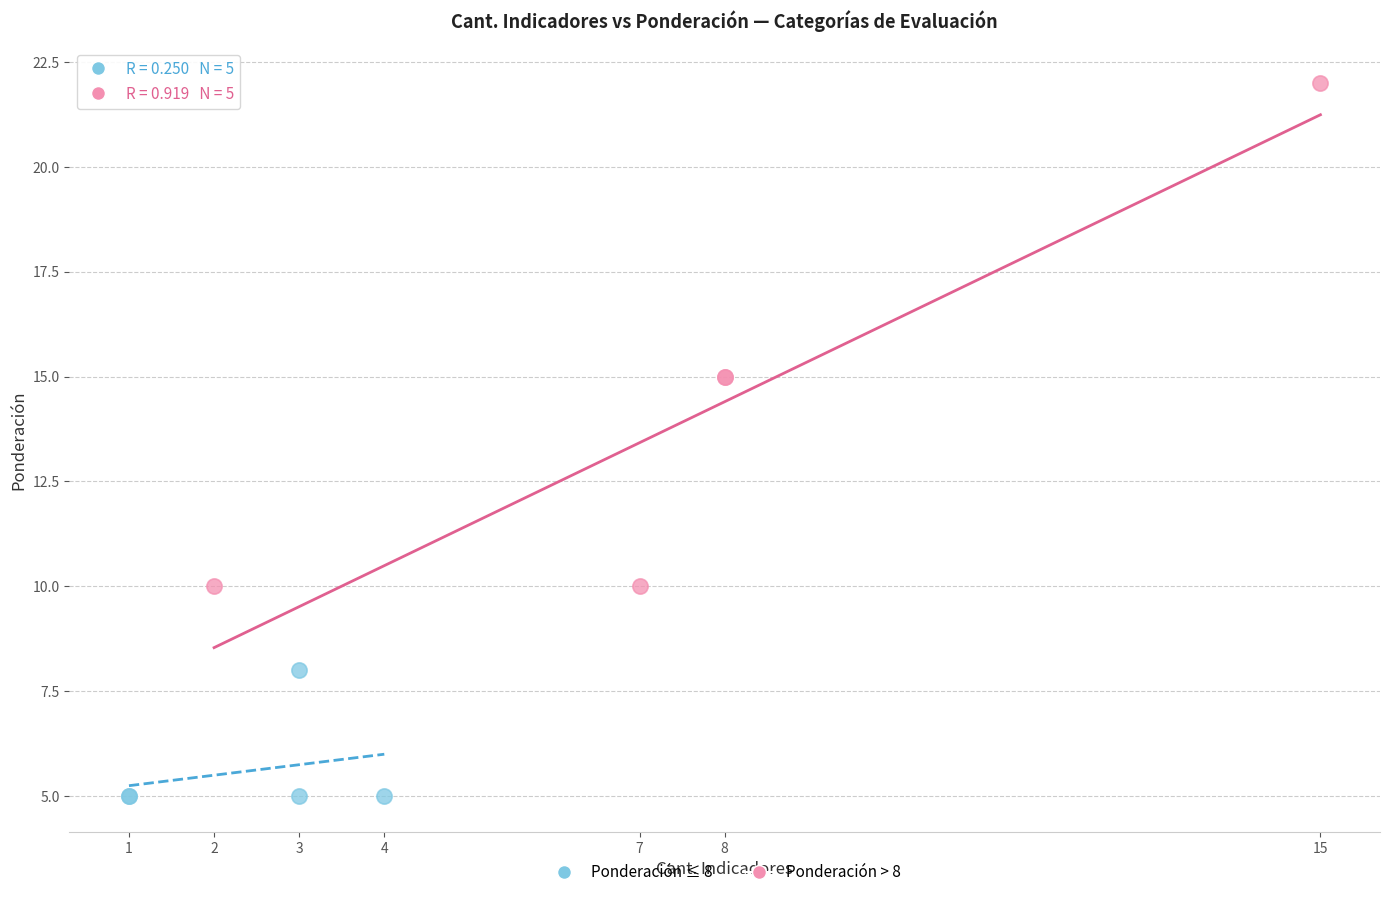

Which series reaches the maximum Y coordinate?

Ponderación > 8